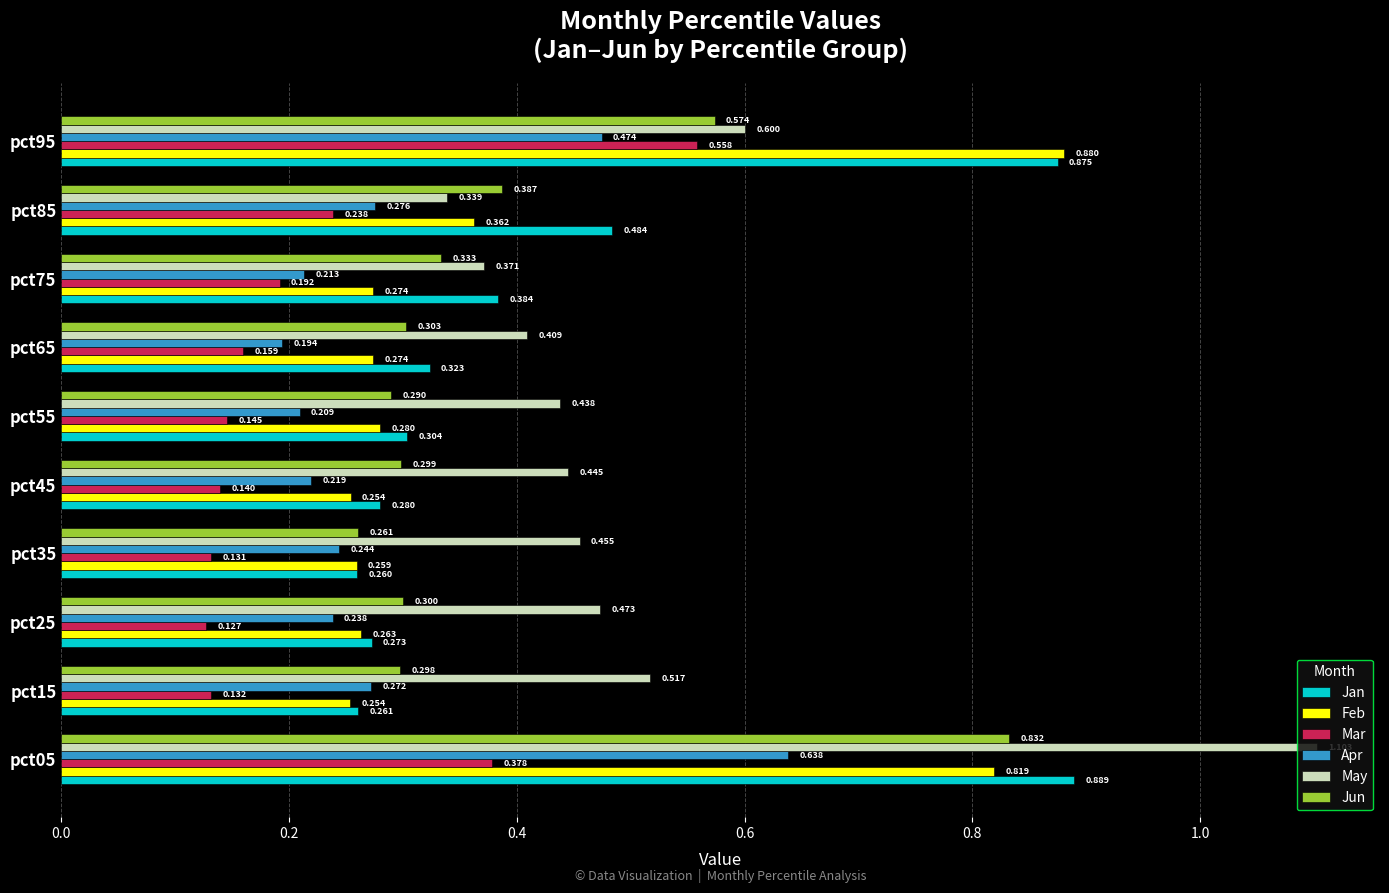

Rank the series at pct05 from lowest to highest value.

Mar, Apr, Feb, Jun, Jan, May